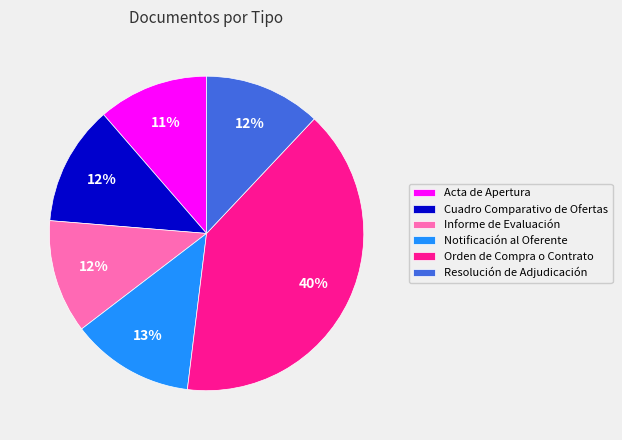

Approximately how many times larger is the value at Notificación al Oferente compared to Informe de Evaluación?

1.1